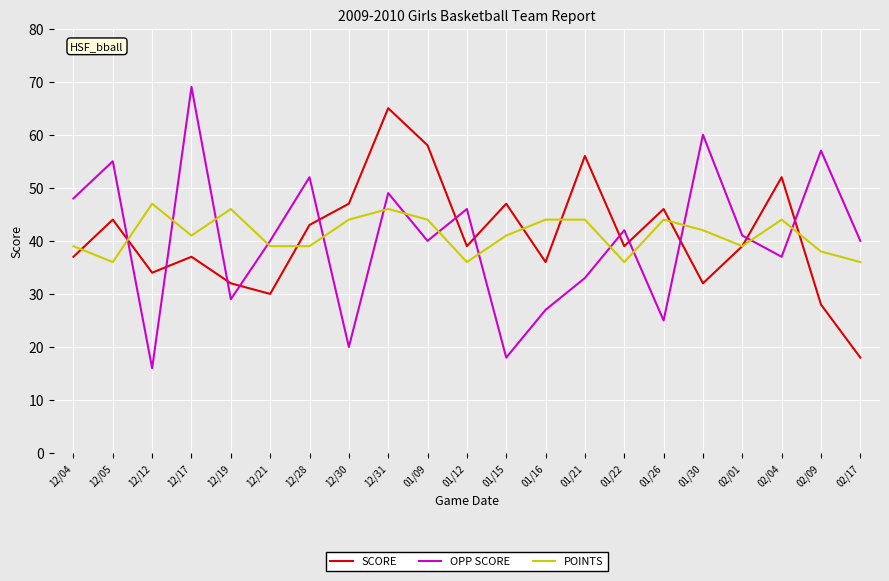

Reading left to right, extract all data points from this chart.

SCORE: 37	44	34	37	32	30	43	47	65	58	39	47	36	56	39	46	32	39	52	28	18
OPP SCORE: 48	55	16	69	29	40	52	20	49	40	46	18	27	33	42	25	60	41	37	57	40
POINTS: 39	36	47	41	46	39	39	44	46	44	36	41	44	44	36	44	42	39	44	38	36